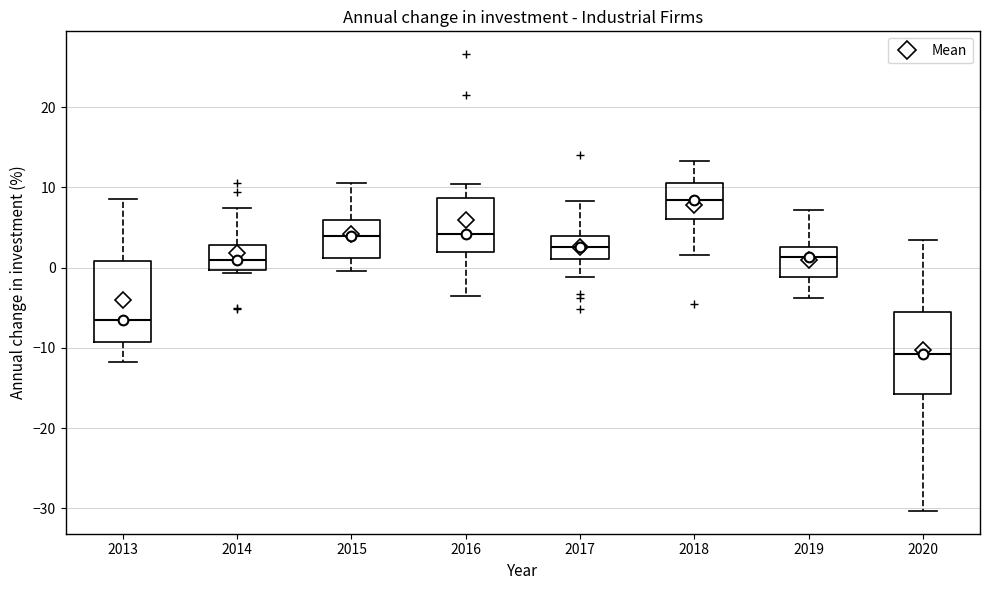

Which box has the lowest median line?

2020